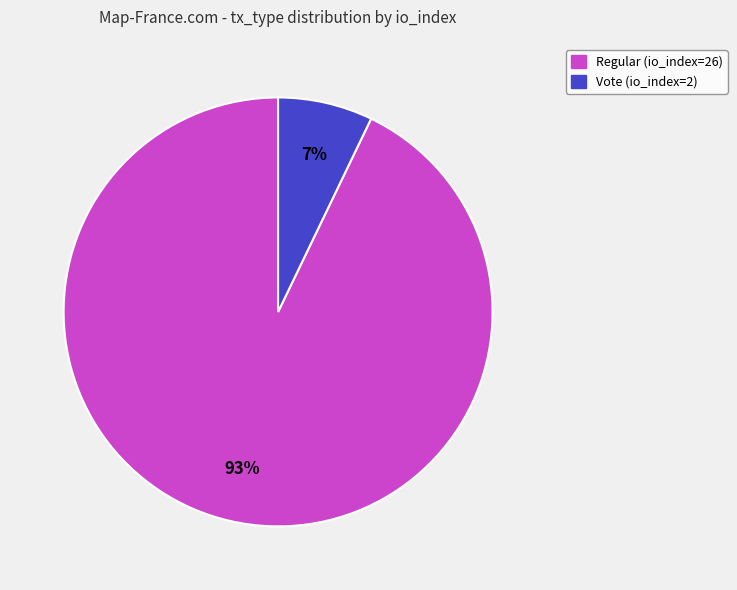

Which slice is the largest?

Regular (io_index=26)